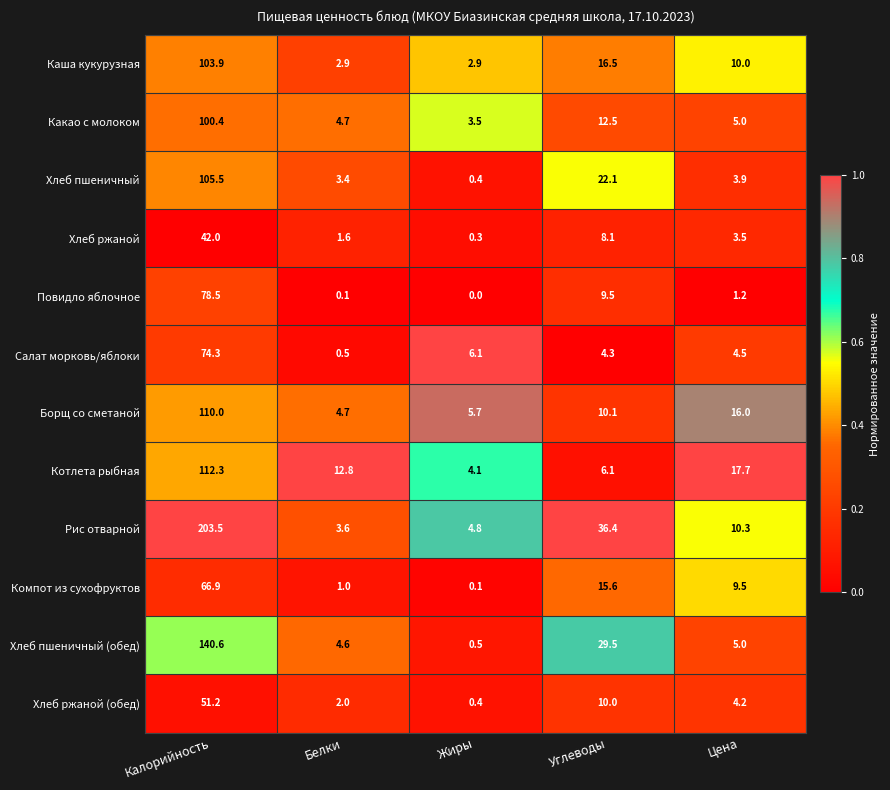

Which series has the largest range (max minus min)?

Рис отварной